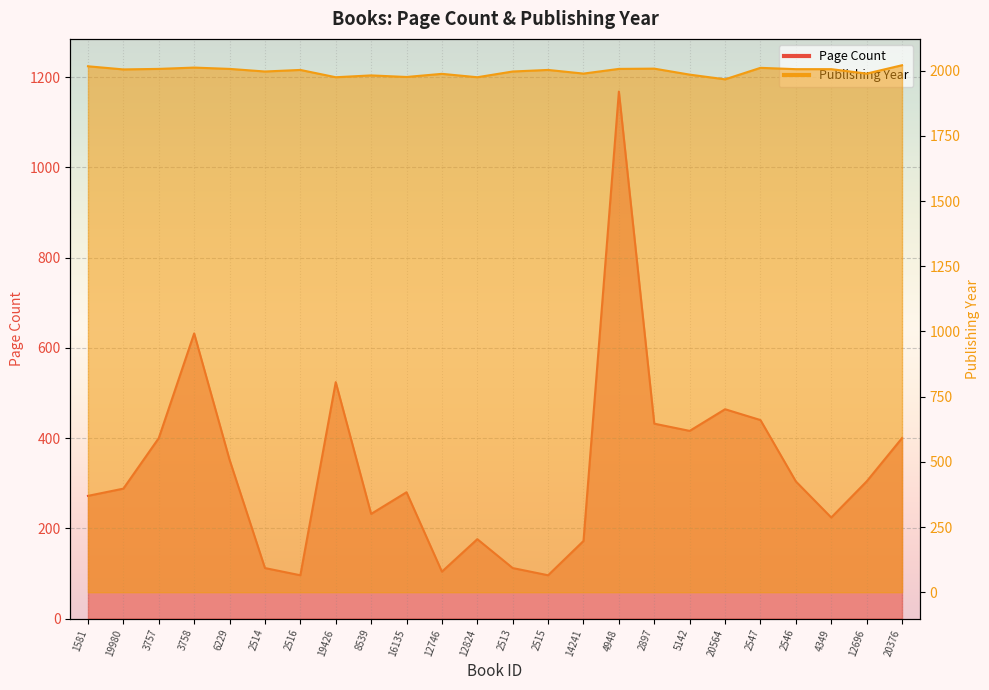

The Publishing Year series shows 1989 at 14241. True or false?

True